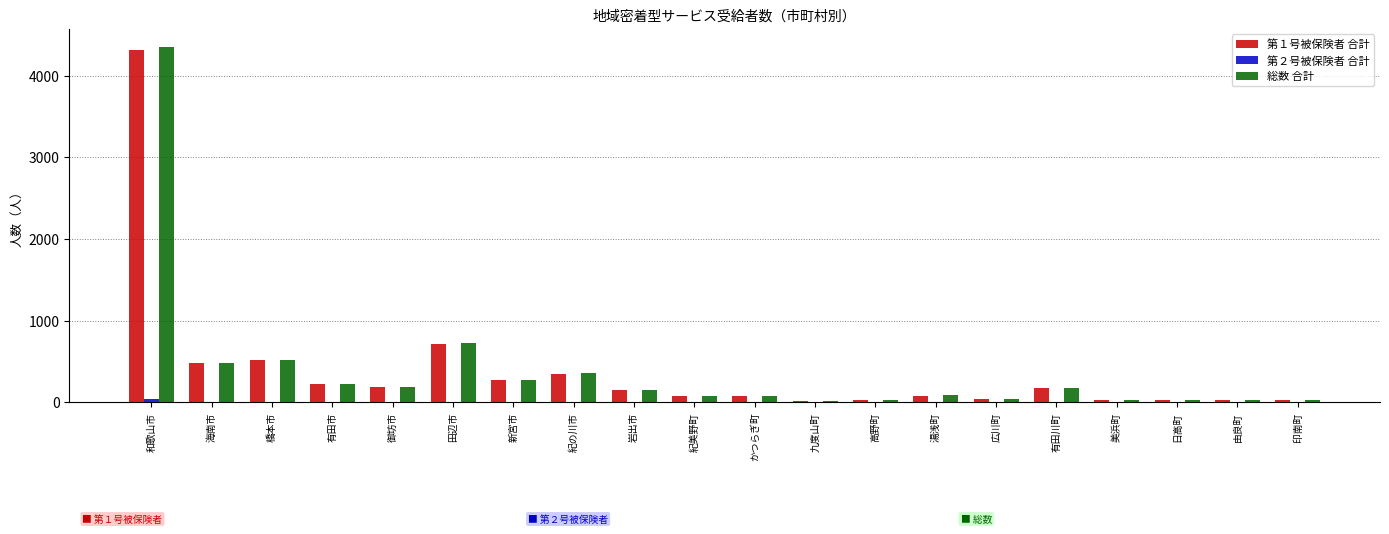

What is the sum of all 総数 合計 values?

7948